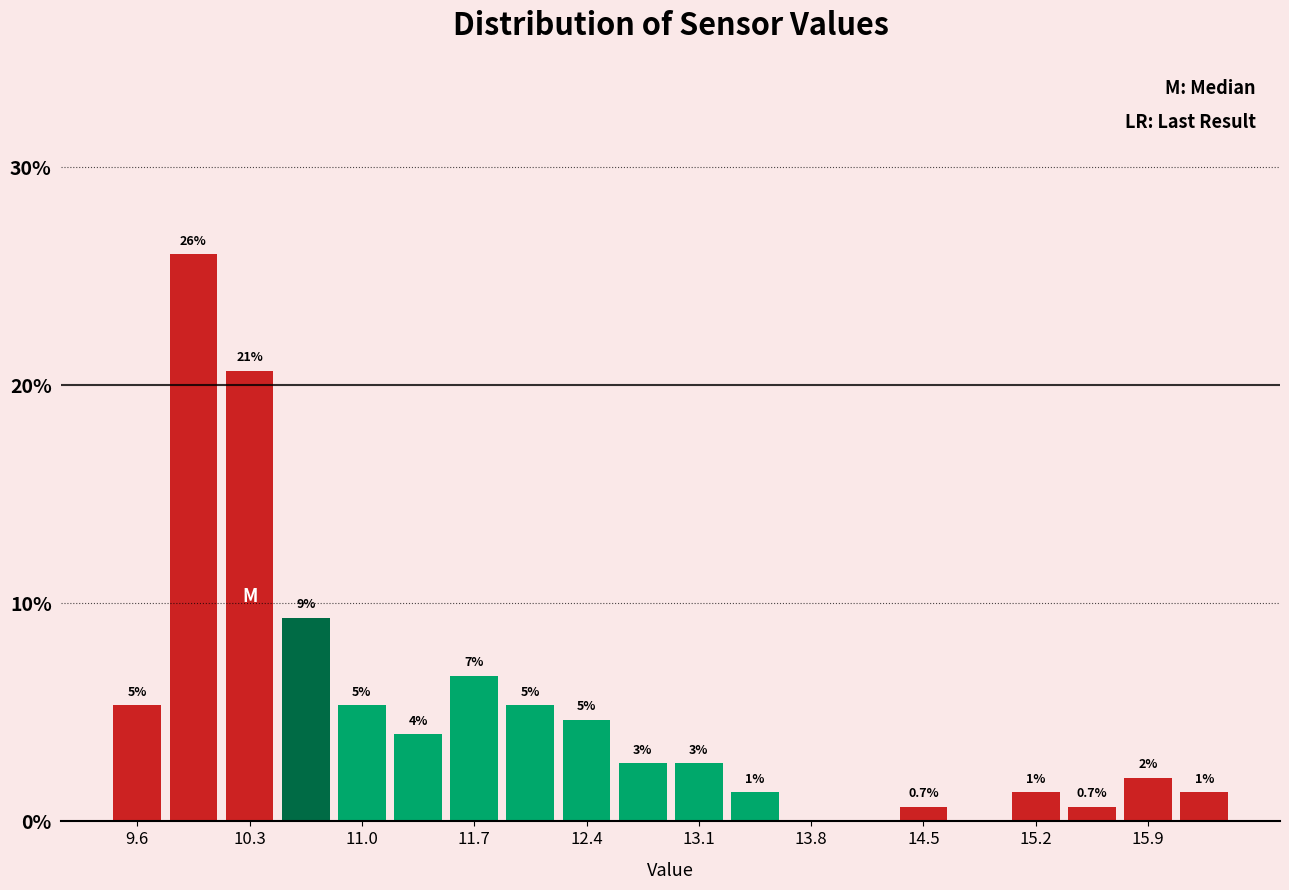

Around what value on the x-axis is the tallest bar? Give the approximate position of its centre, as read against the axis.

10.0